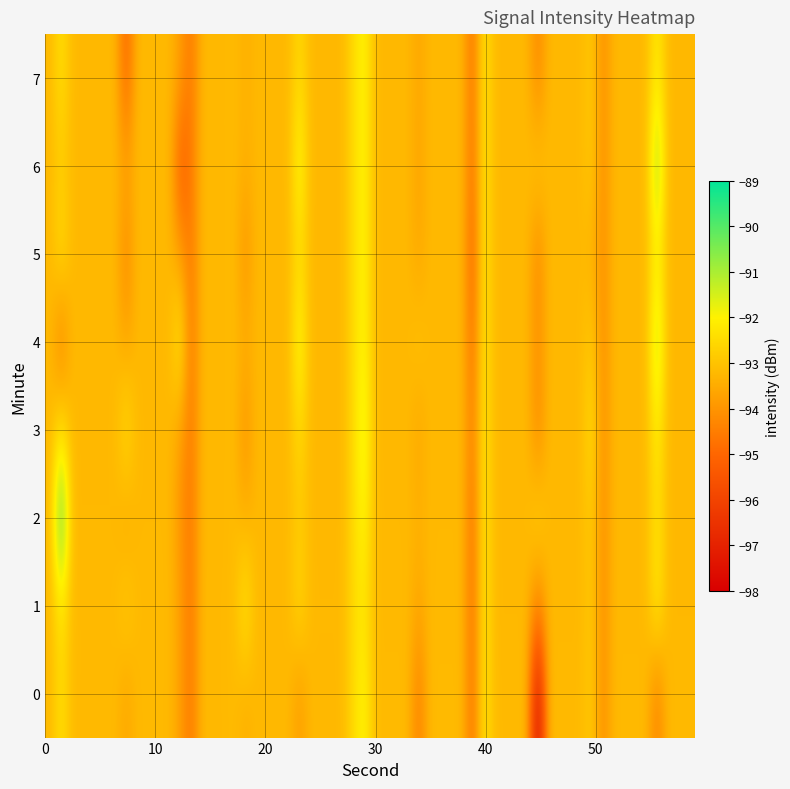

Rank the categories by 7 value from lowest to highest.

13, 23, 34, 45, 56